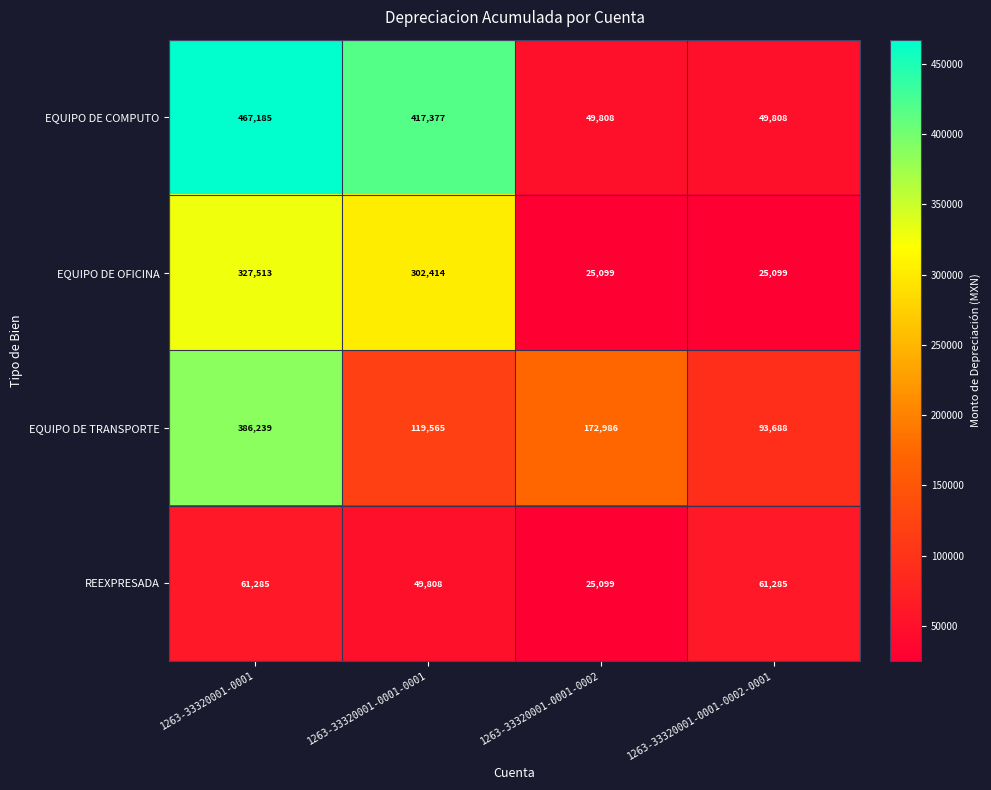

Reading left to right, list all the values displayed in this chart.

EQUIPO DE COMPUTO: 467185	417377	49808	49808
EQUIPO DE OFICINA: 327513	302414	25099	25099
EQUIPO DE TRANSPORTE: 386239	119565	172986	93688
REEXPRESADA: 61285	49808	25099	61285